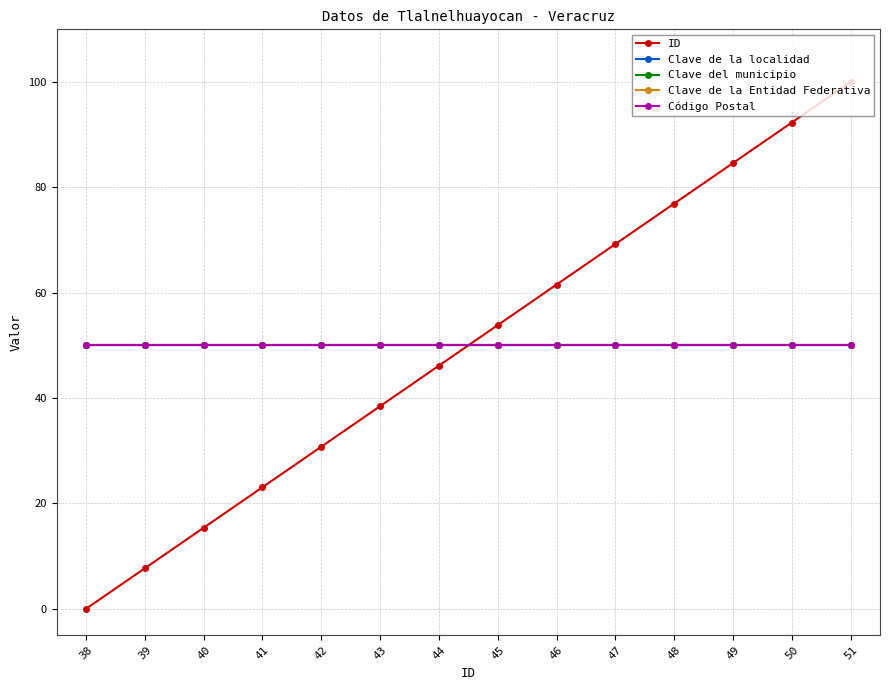

What is the total value across all series at 46?

261.5